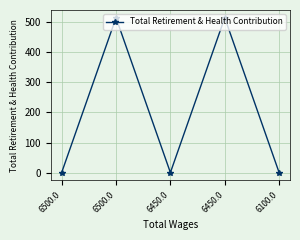

Rank the categories by value from lowest to highest.

6500.0, 6450.0, 6100.0, 6500.0, 6450.0